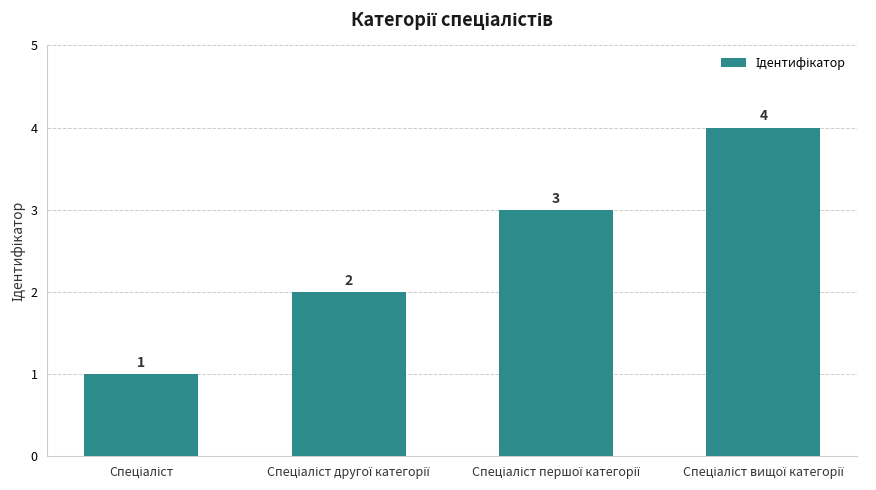

What is the value of the 2nd bar from the left?

2